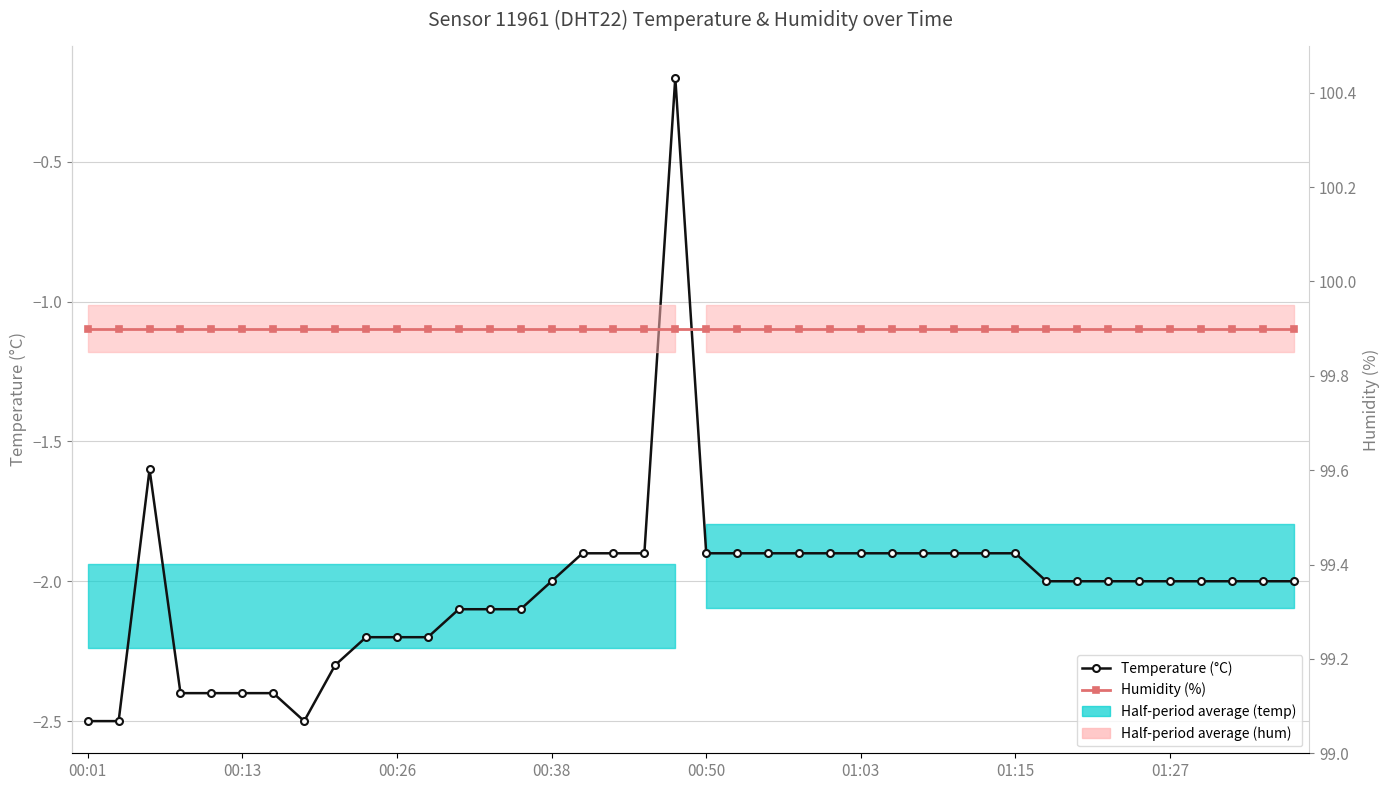

How many lines are shown in the chart?

2